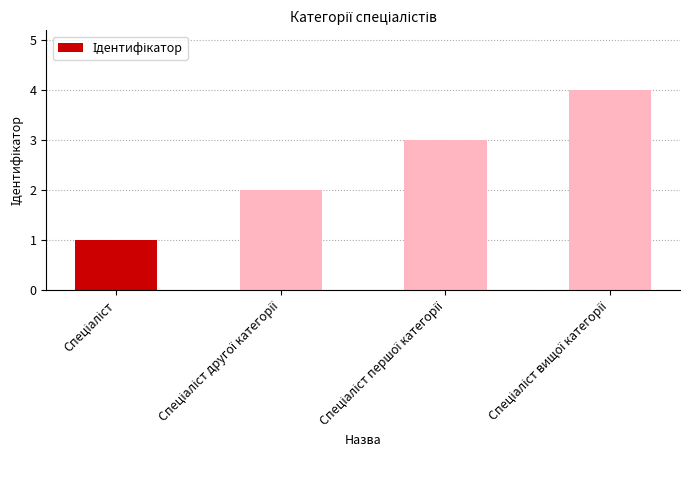

What is the maximum value shown in the chart?

4